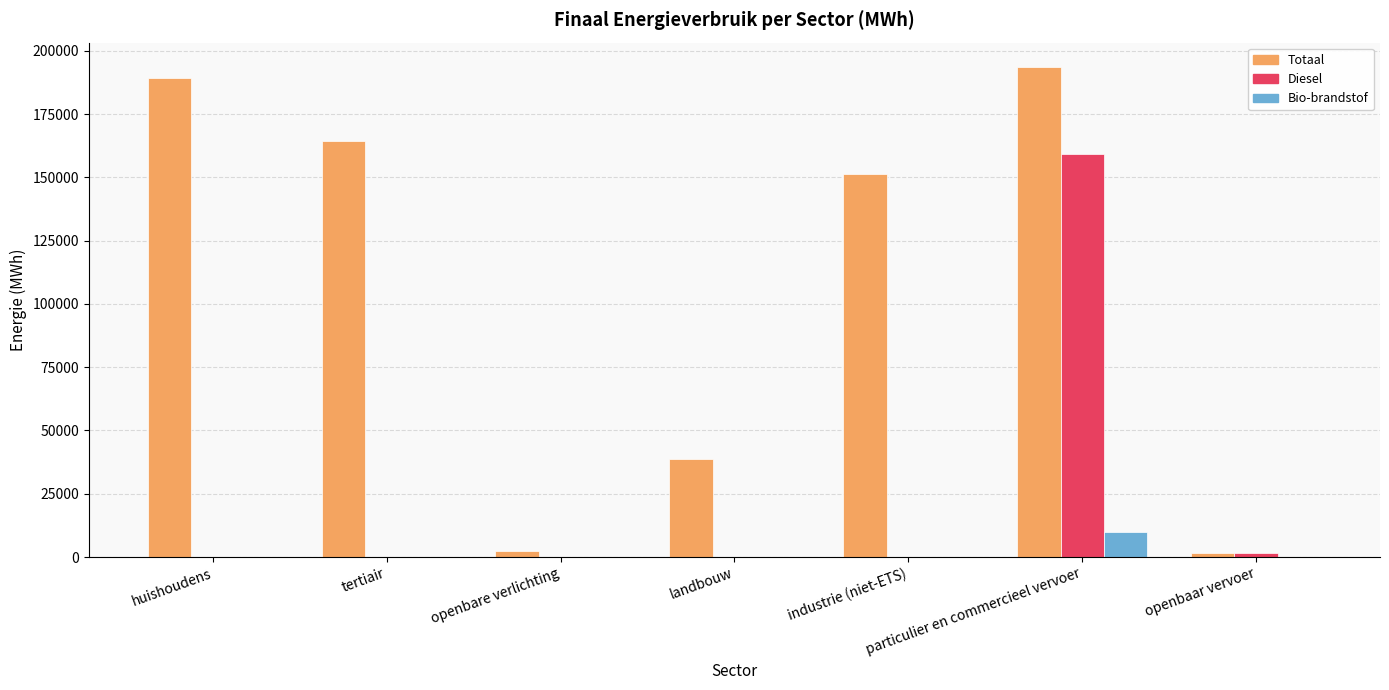

What is the maximum value for Totaal?

193531.6